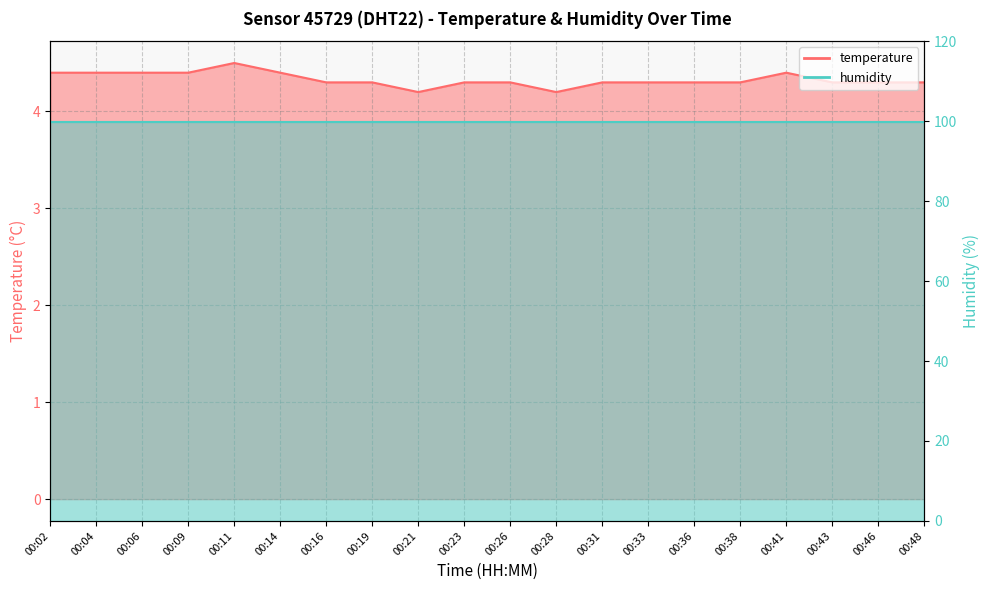

Reading right to left, extract all data points from this chart.

4.3	4.3	4.3	4.4	4.3	4.3	4.3	4.3	4.2	4.3	4.3	4.2	4.3	4.3	4.4	4.5	4.4	4.4	4.4	4.4